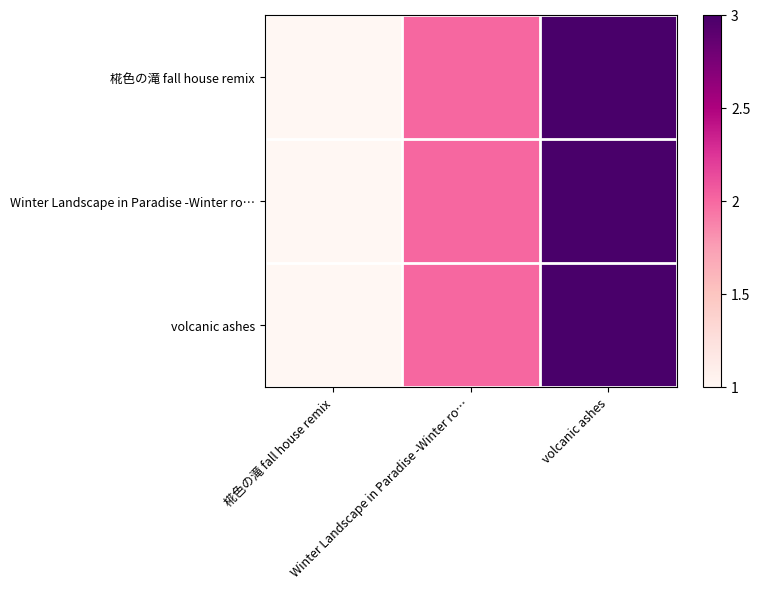

At 椛色の滝 fall house remix, list the series in order from largest to smallest.

椛色の滝 fall house remix, Winter Landscape in Paradise -Winter ro…, volcanic ashes